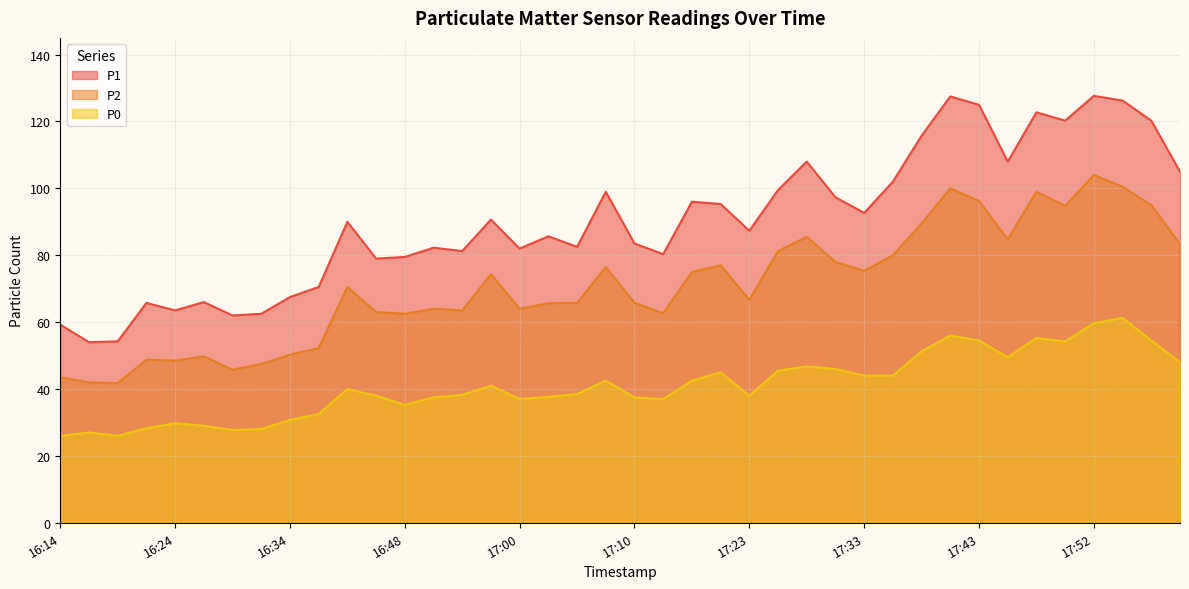

Which series has the widest spread of values?

P1